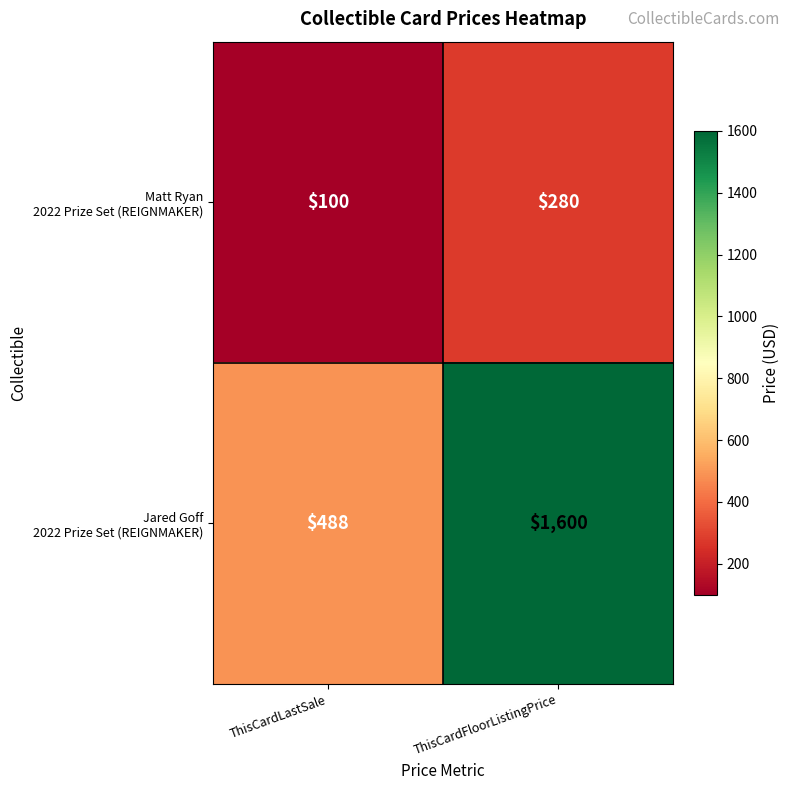

At which category is the sum across all series the highest?

ThisCardFloorListingPrice